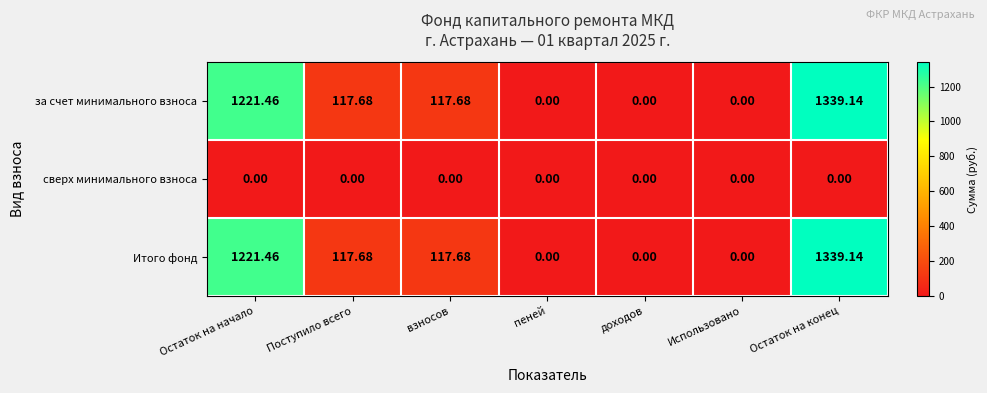

Is the value of за счет минимального взноса at Остаток на начало greater than the value of сверх минимального взноса at Остаток на начало?

Yes